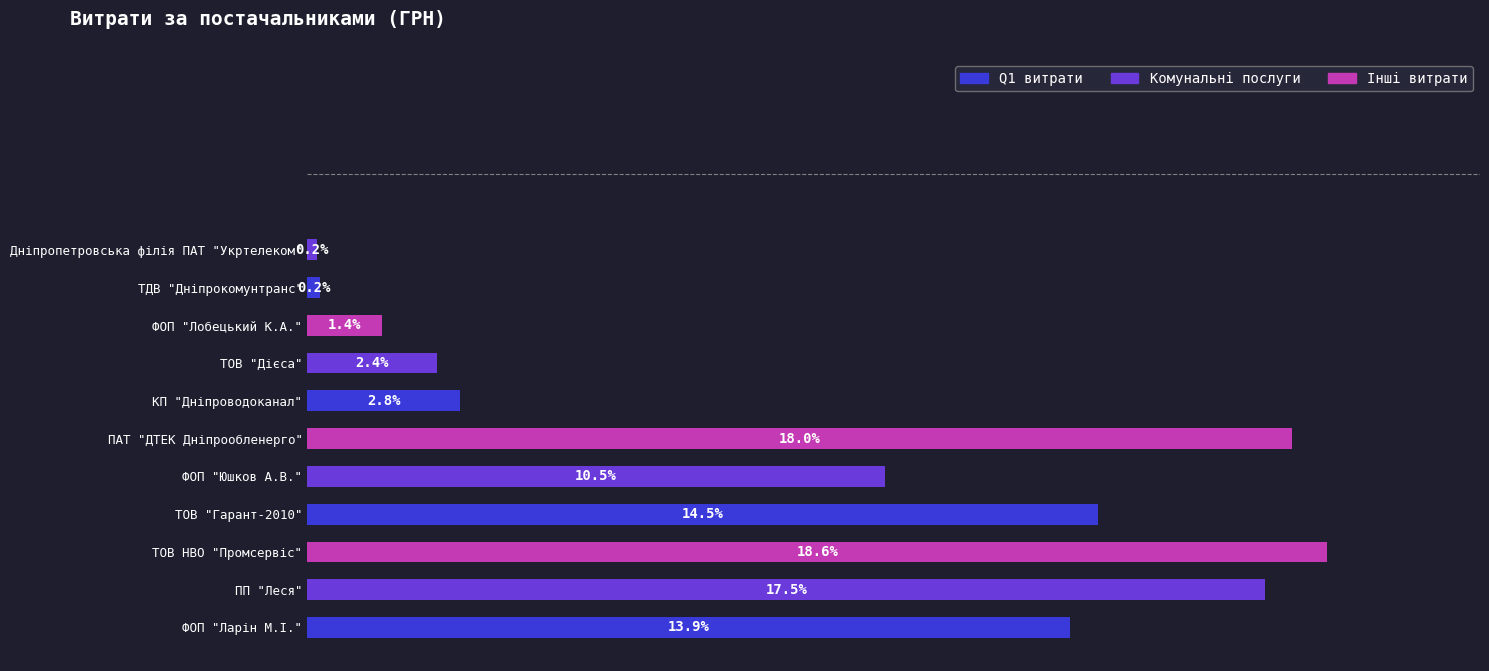

Where is the data nearest to the value 9?

ФОП "Юшков А.В."